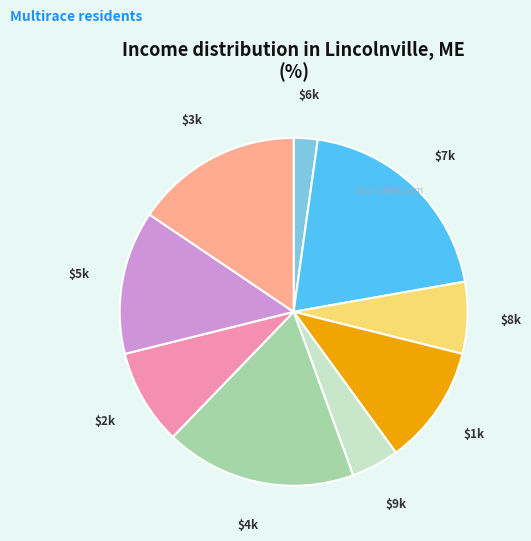

Does any single category account for the majority?

No